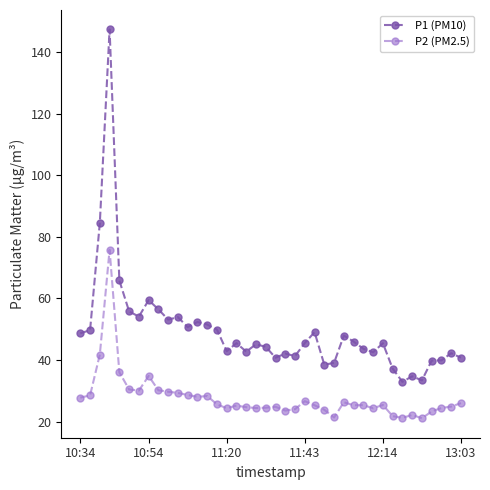

What is the difference between the maximum and minimum values in the P2 (PM2.5) series?

54.7